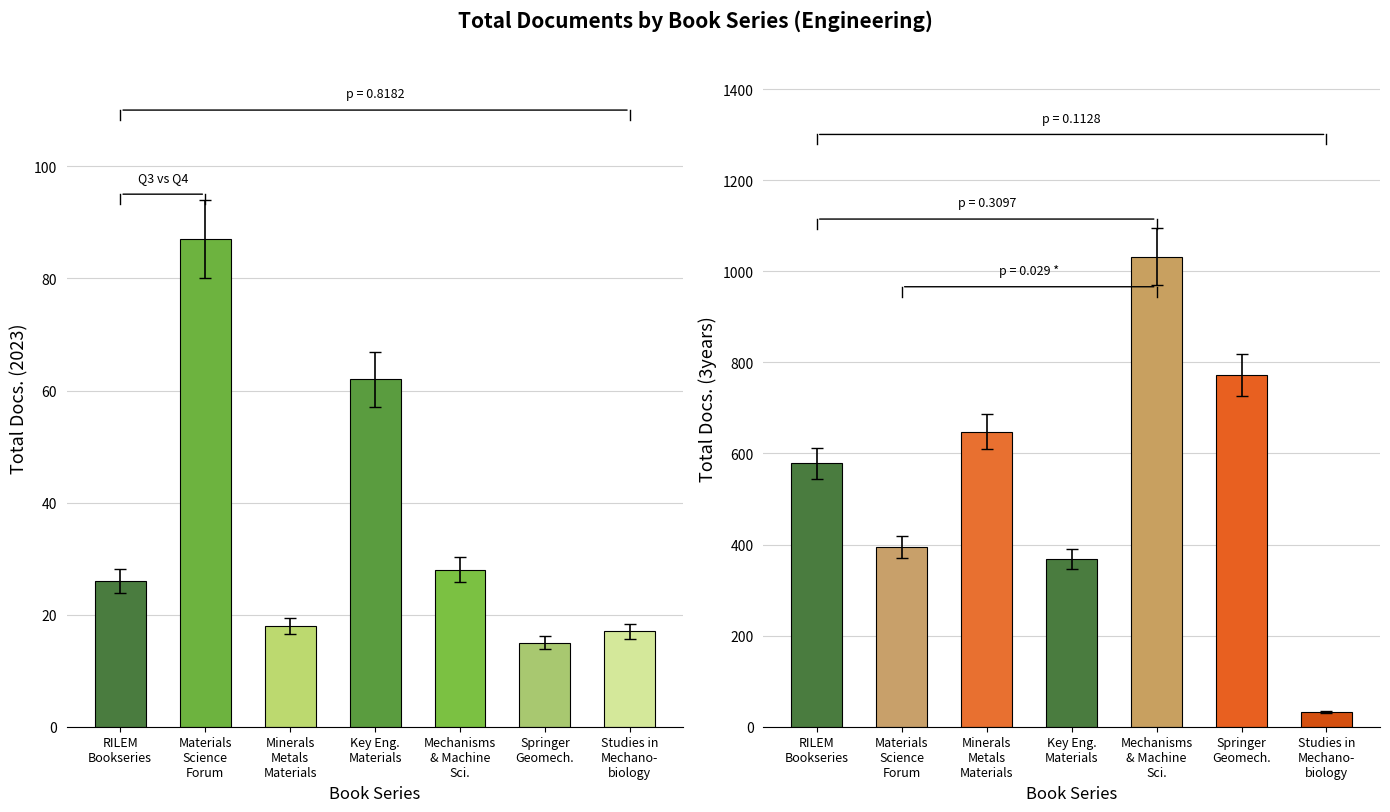

Which category has the lowest value across all series?

Springer
Geomech.